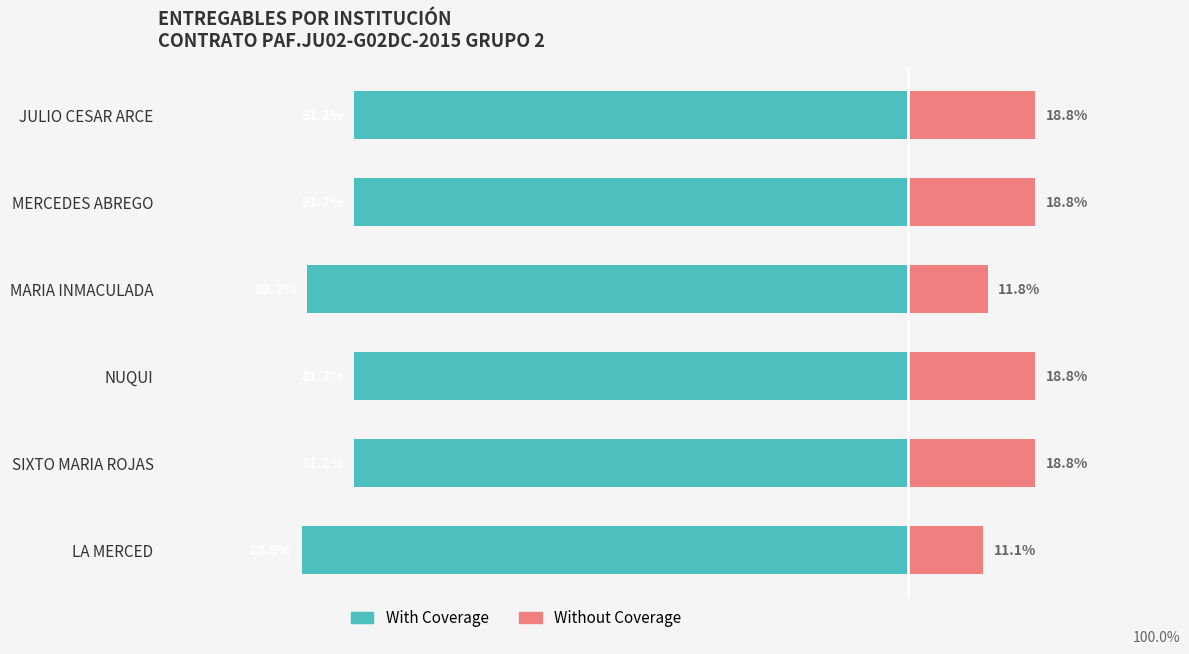

What is the sum of all With Coverage values?

-502.1